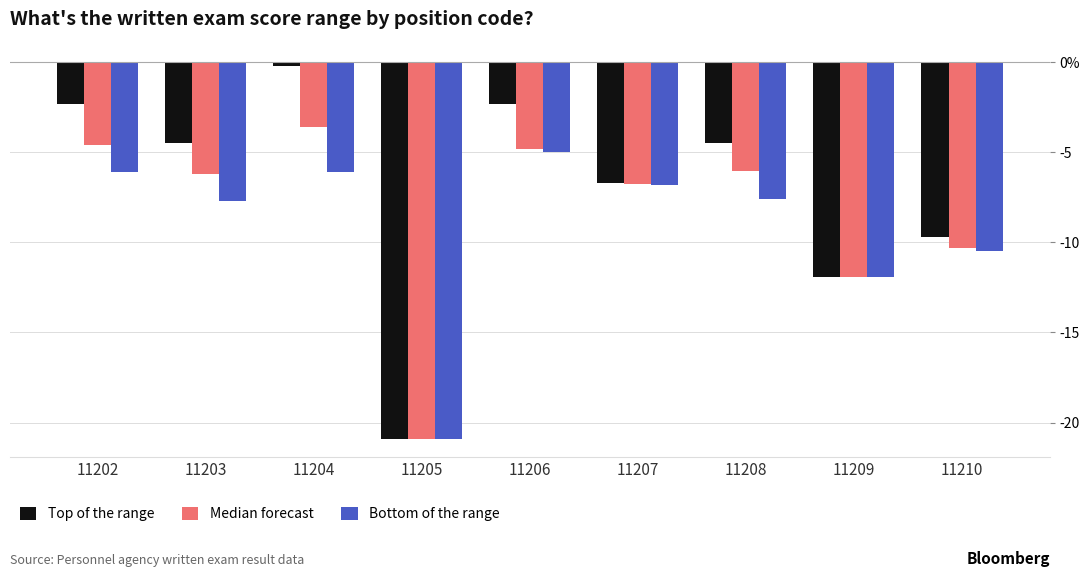

Rank the series by their maximum value, from highest to lowest.

Top of the range, Median forecast, Bottom of the range